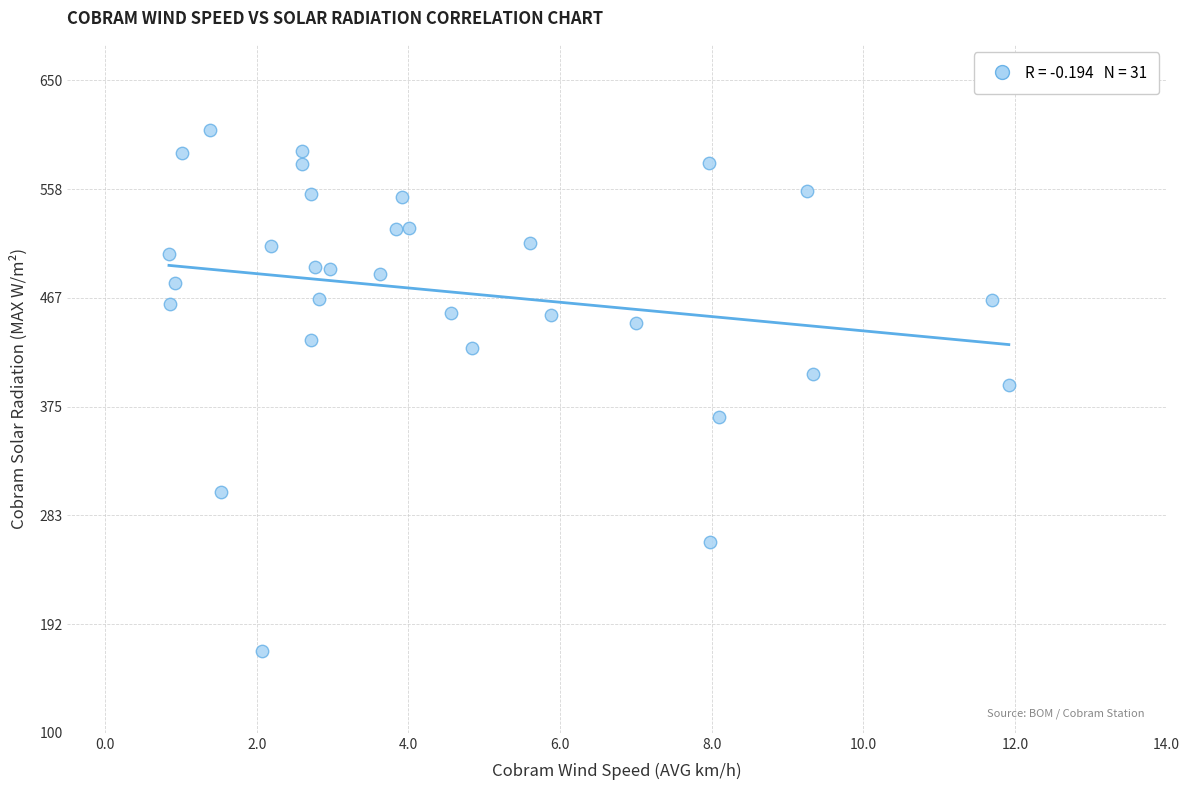

What is the range of X values (max minus min)?

11.1